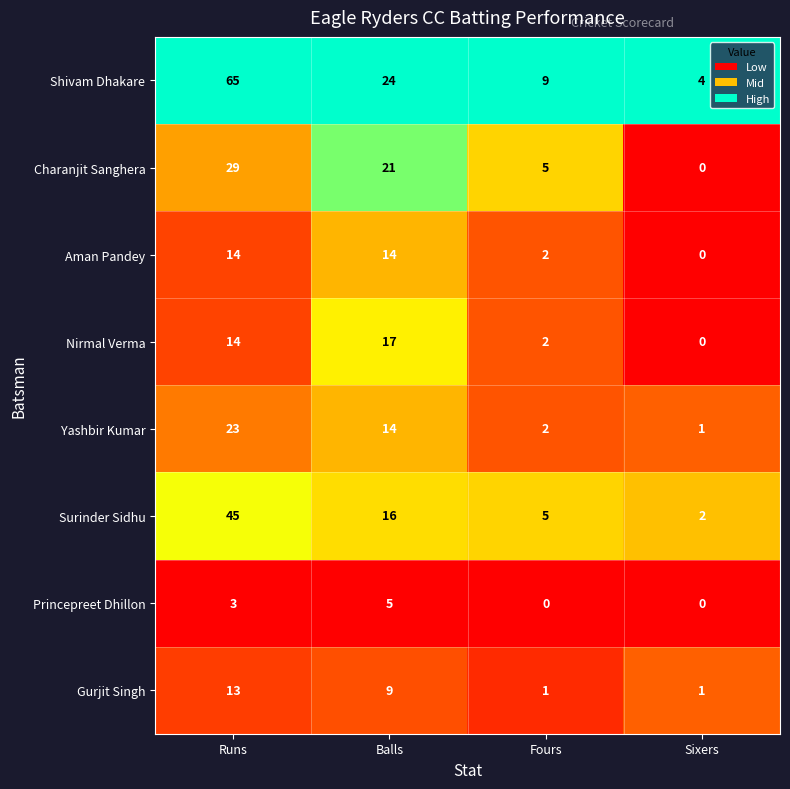

At which label does Charanjit Sanghera reach its peak?

Runs